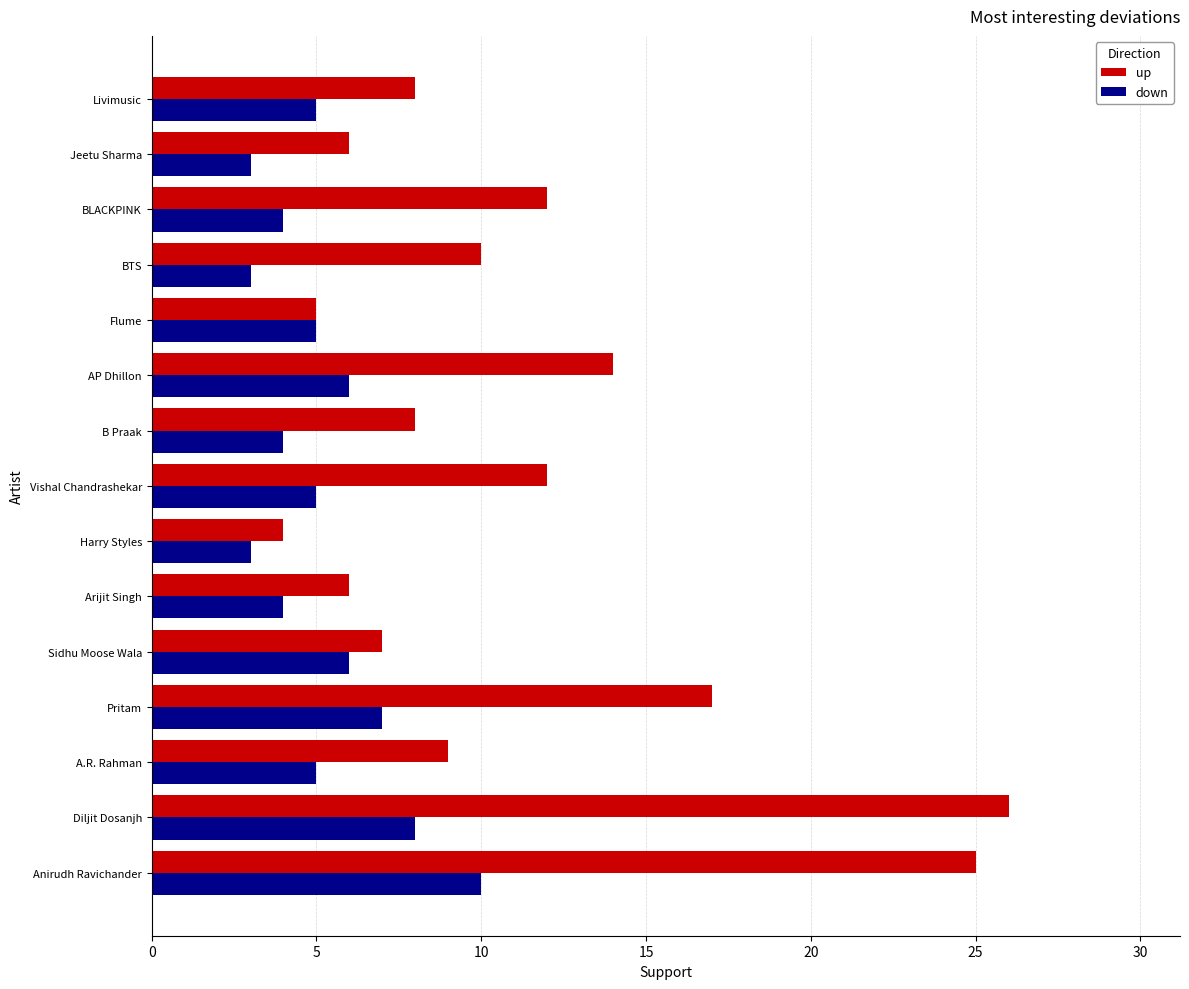

The value of up at Diljit Dosanjh is 39. True or false?

False